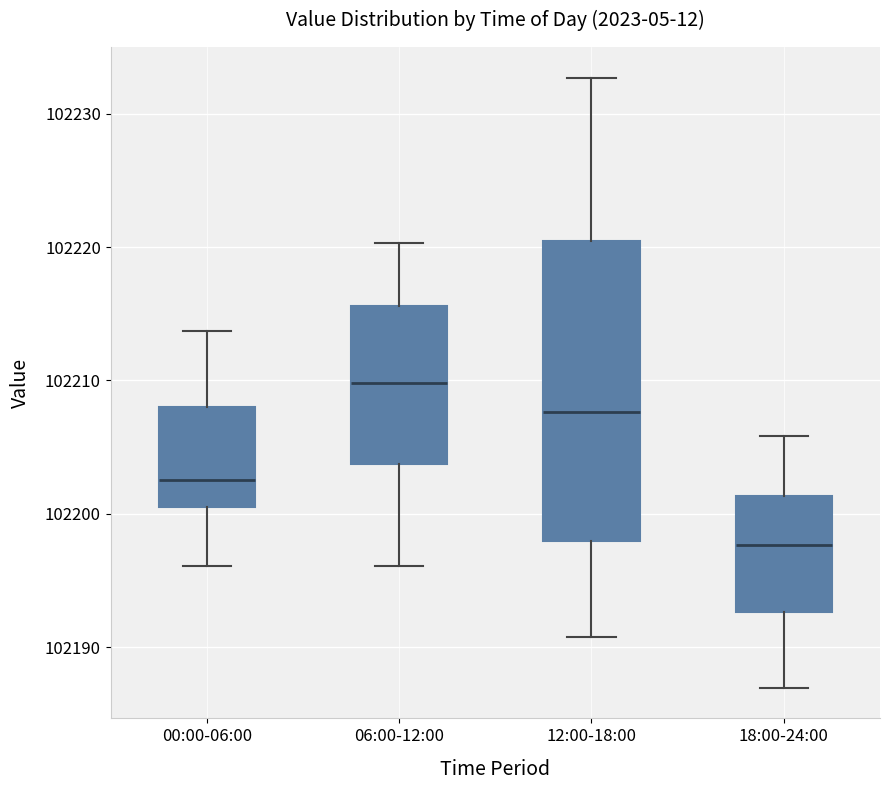

Which box is the tallest, from its lower edge to its upper edge?

12:00-18:00